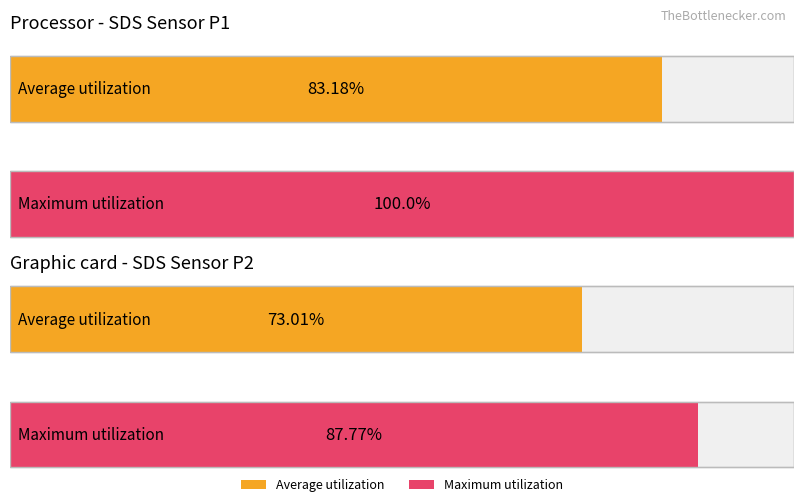

What position from the right is SDS_P2?

1